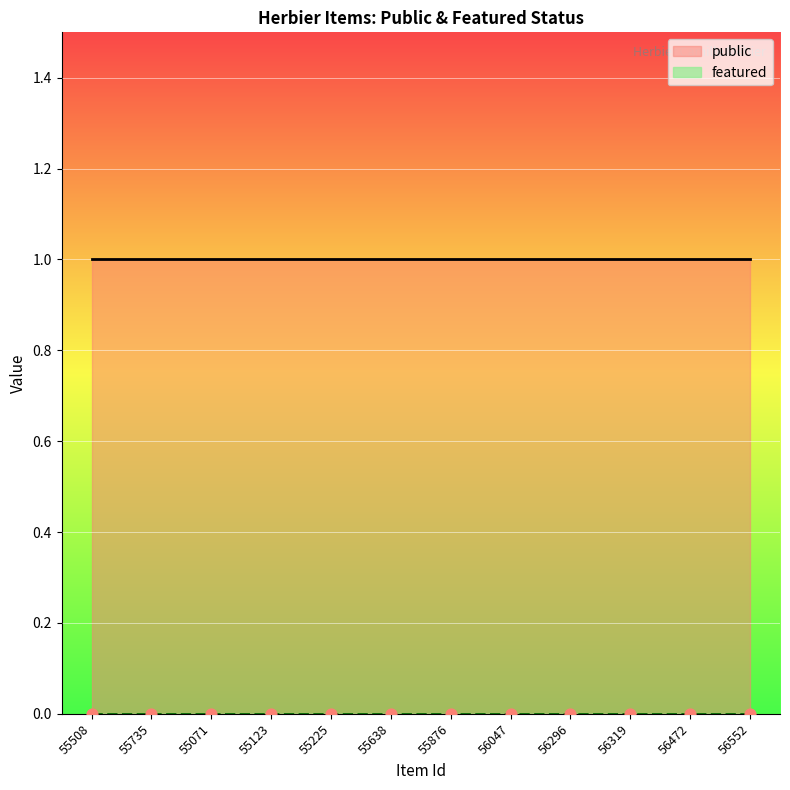

Which series has the largest Y range (max minus min)?

public